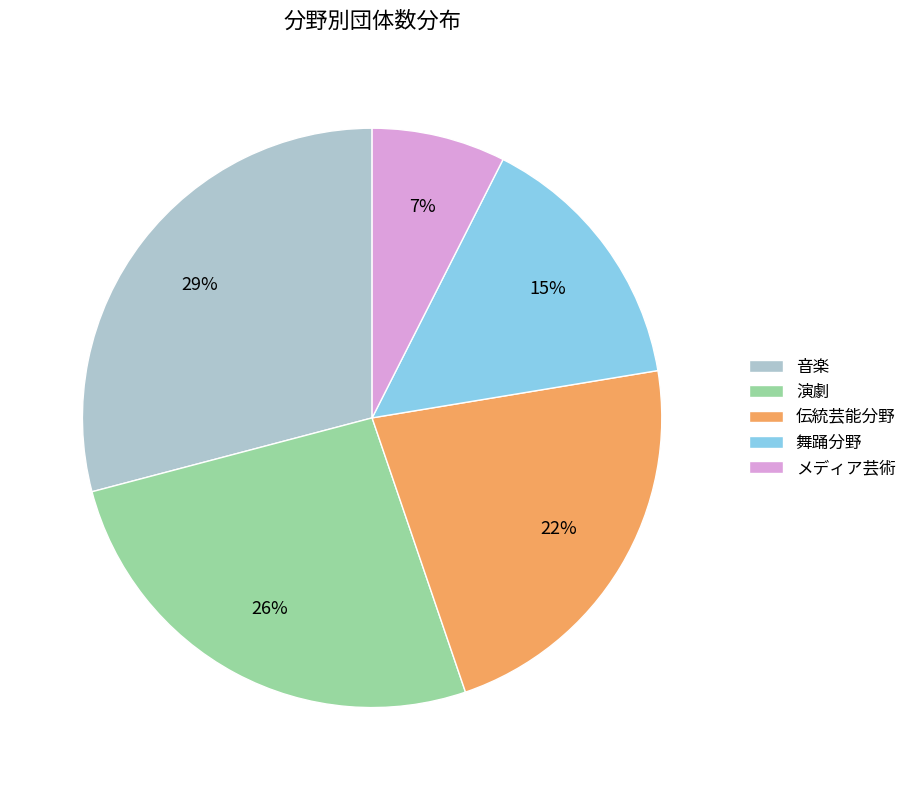

True or false: 音楽 accounts for 21% of the total.

False